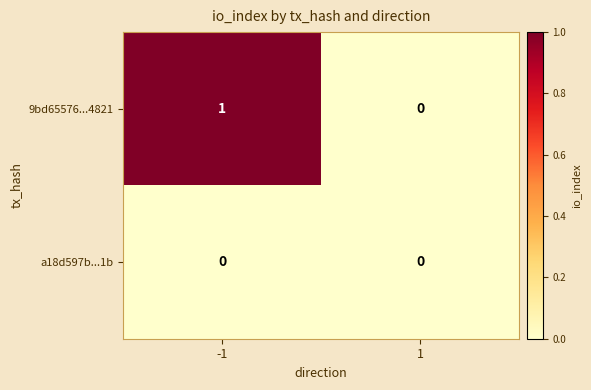

At -1, list the series in order from smallest to largest.

a18d597b...1b, 9bd65576...4821